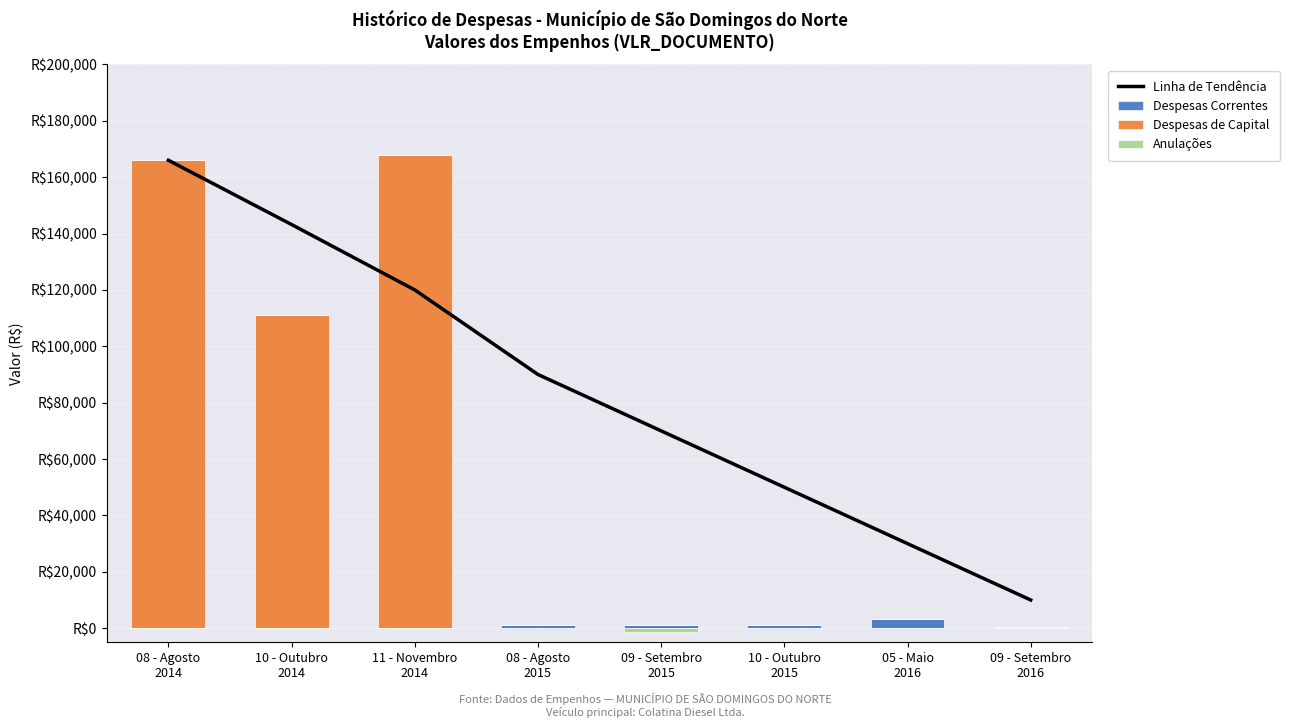

List the series in order of their peak value, highest first.

Despesas de Capital, Linha de Tendência, Despesas Correntes, Anulações